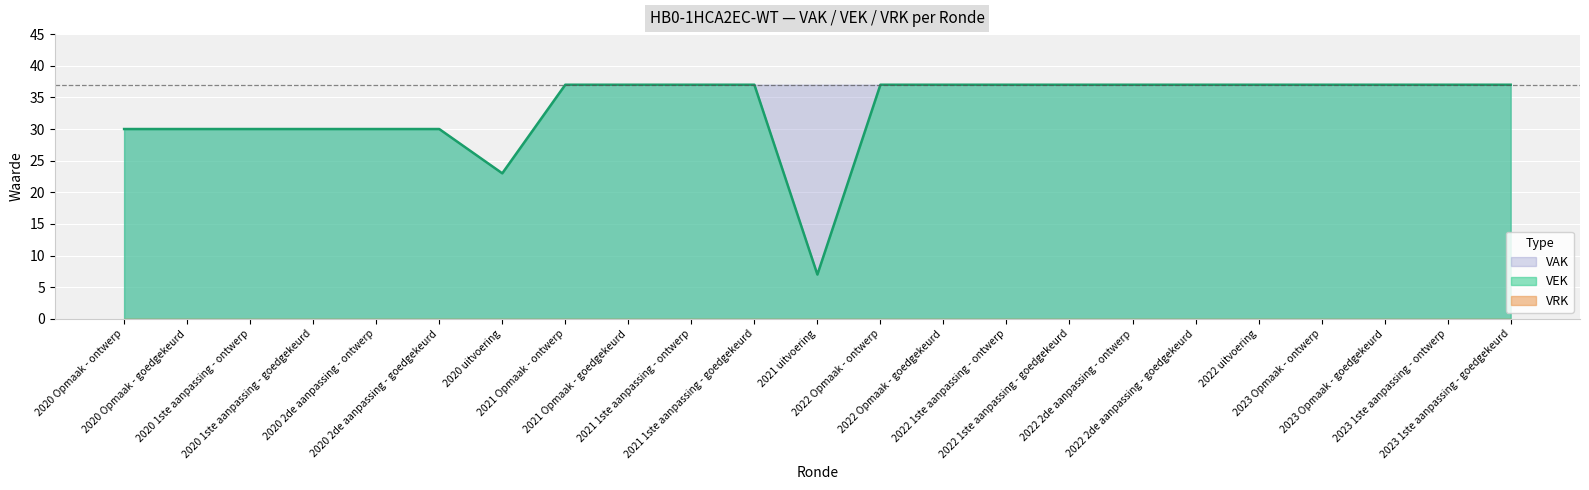

Where is the first local minimum?

2020 uitvoering